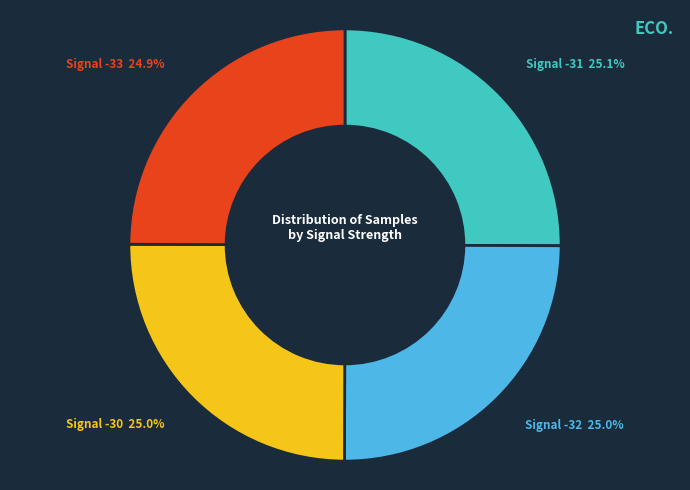

Does any single category account for the majority?

No